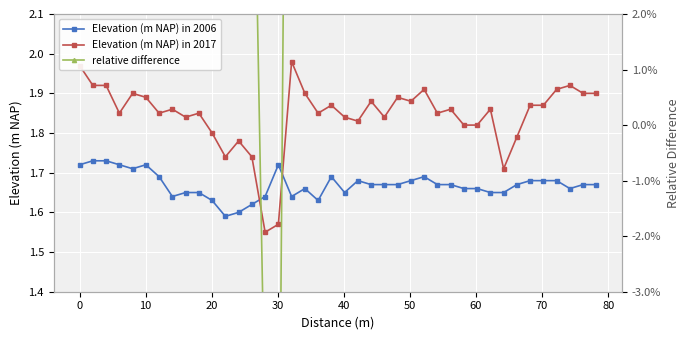

How many Elevation (m NAP) in 2006 values are between 1 and 2?

40